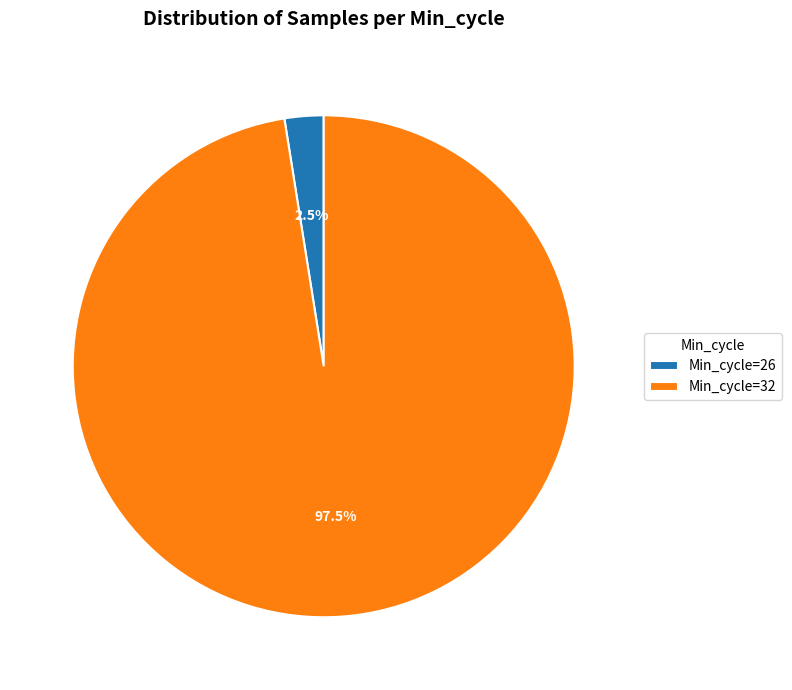

How many slices are in this pie chart?

2